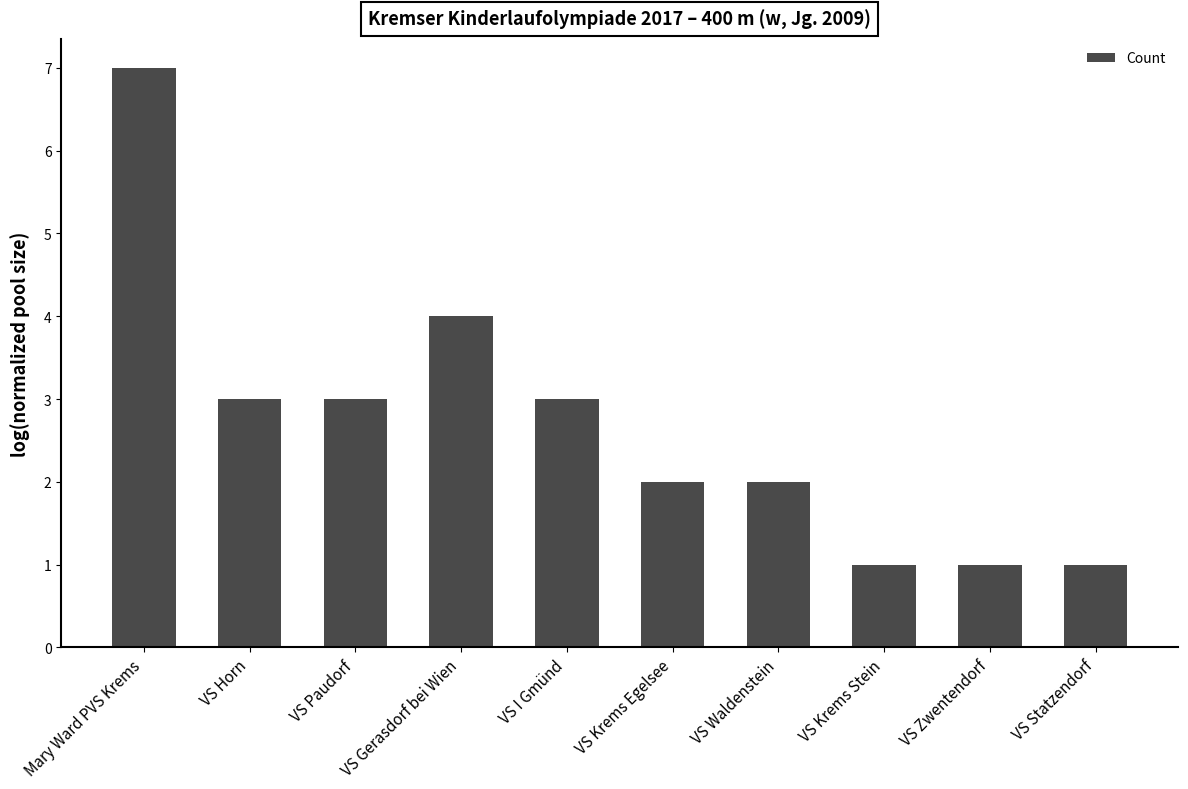

The chart shows a value of 7 at Mary Ward PVS Krems. True or false?

True